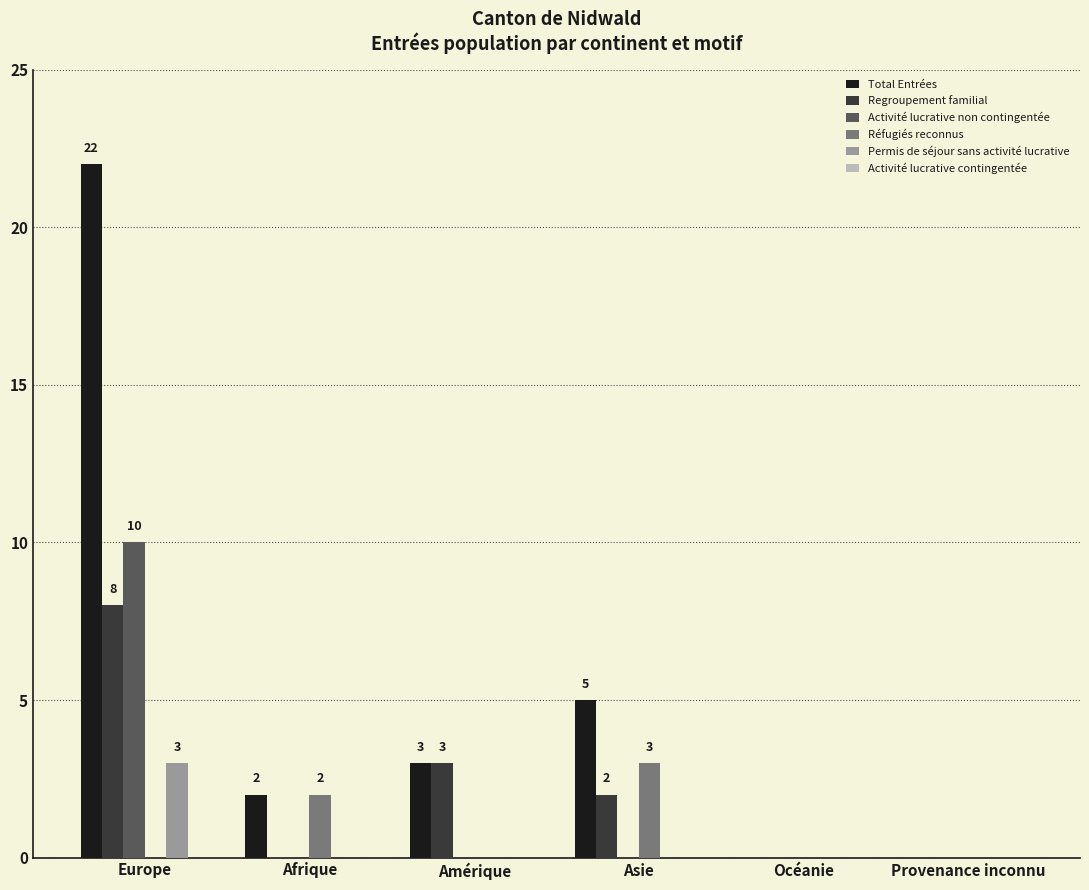

What is the greatest value displayed?

22